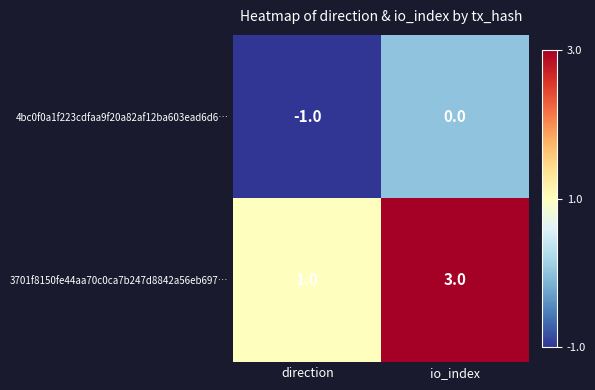

What is the sum of all 3701f8150fe44aa70c0ca7b247d8842a56eb697… values?

4